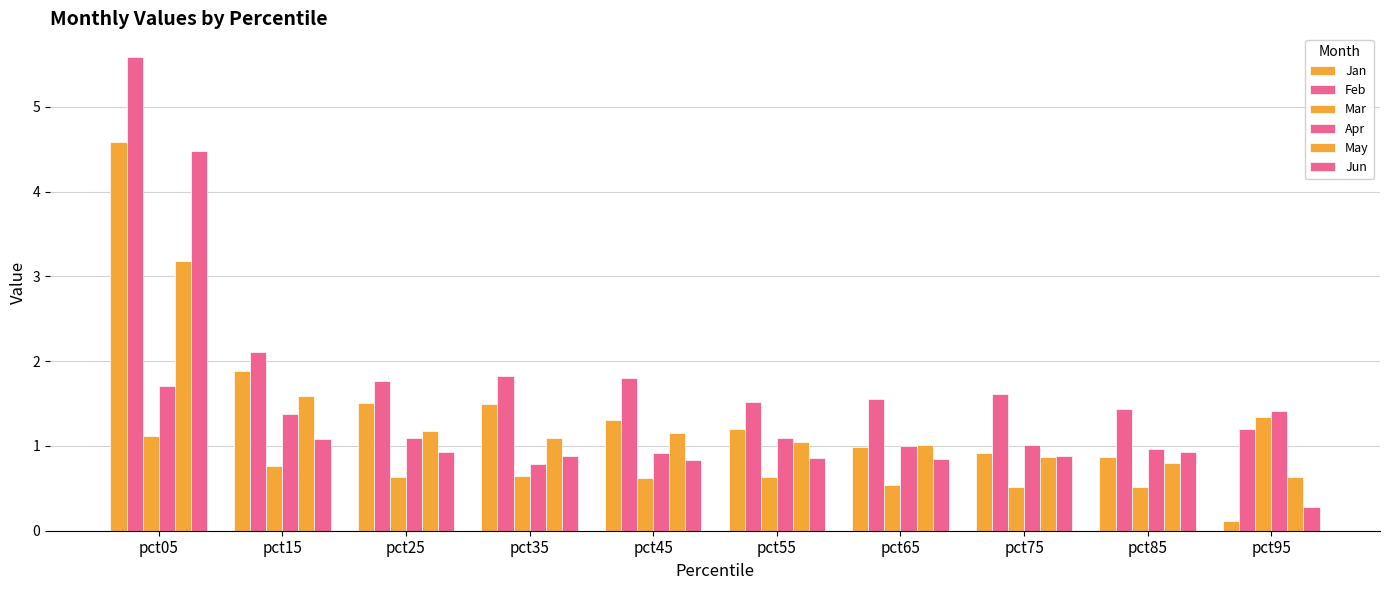

Where is Feb nearest to the value 3?

pct15